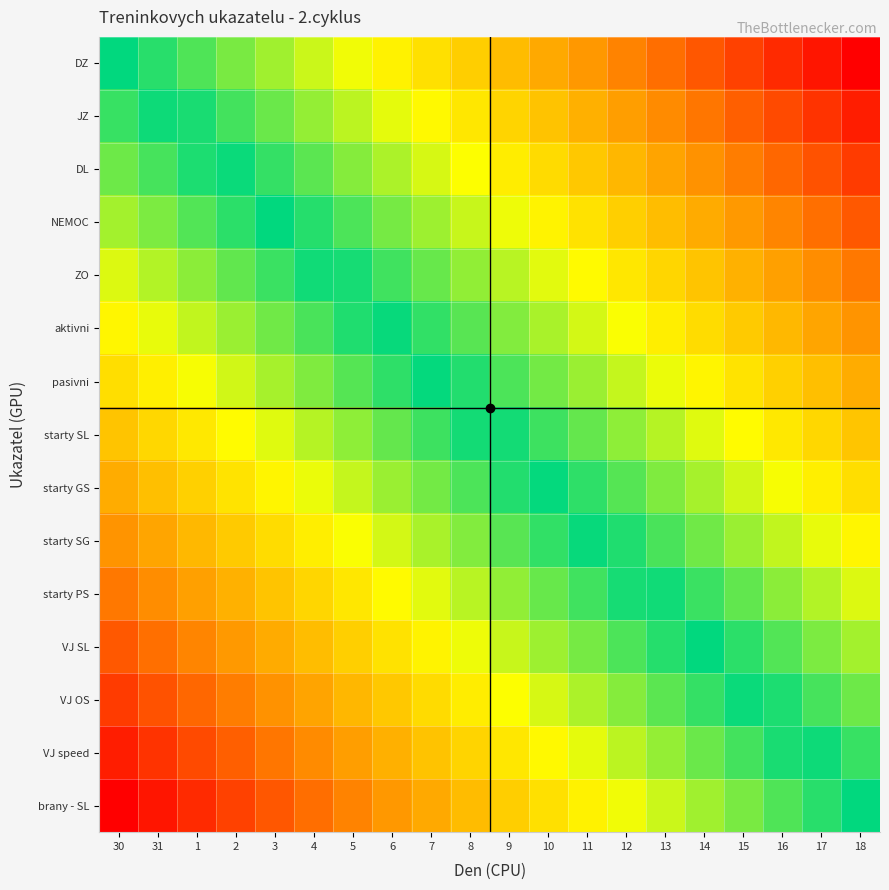

List the series in order of their peak value, highest first.

brany - SL, VJ speed, VJ OS, VJ SL, starty PS, starty SG, starty GS, starty SL, pasivni, aktivni, ZO, NEMOC, DL, JZ, DZ